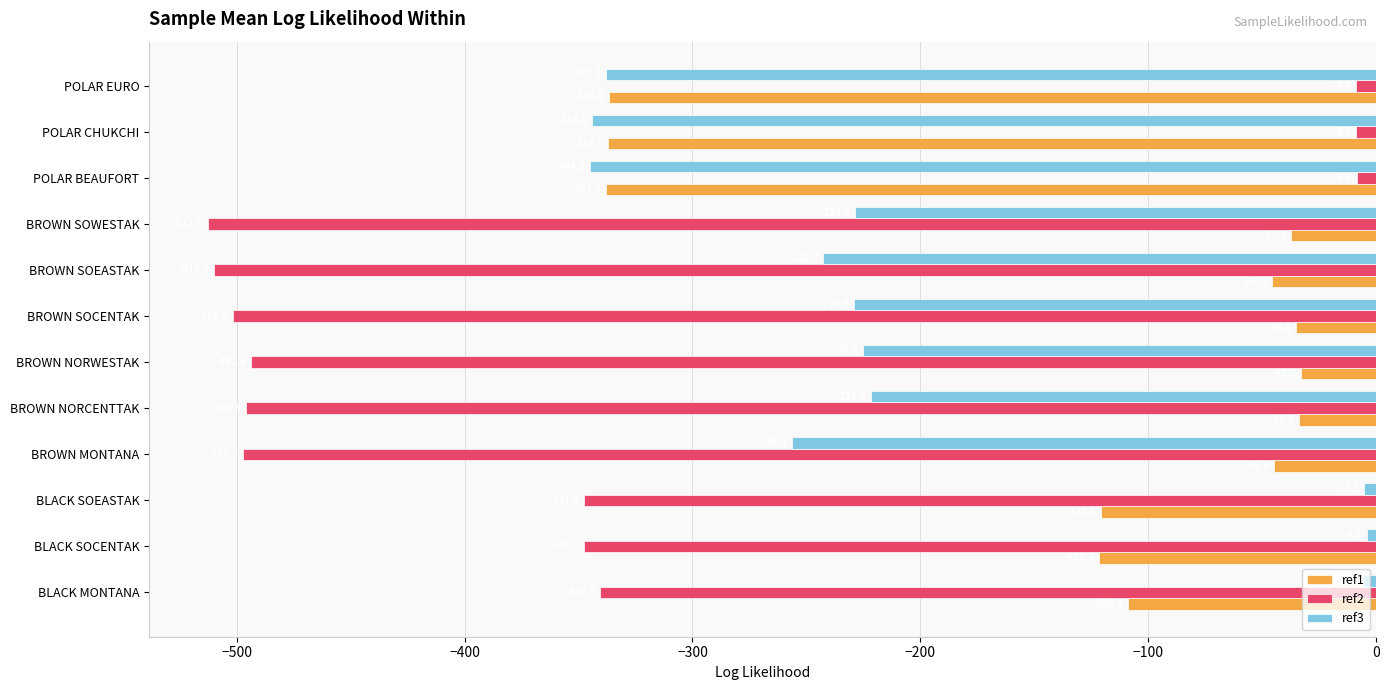

At which label is ref1 closest to -185?

BLACK SOCENTAK